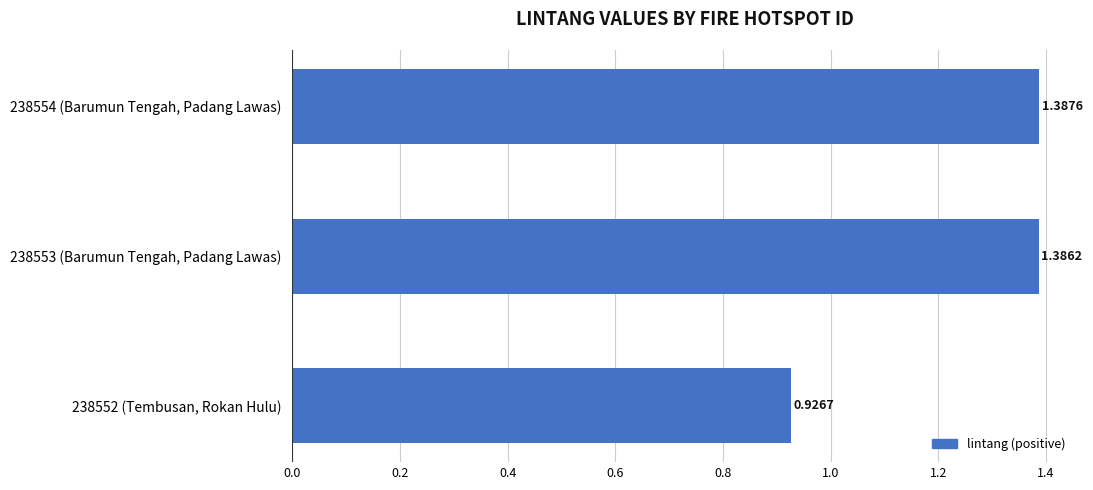

List the labels in order of value, largest first.

238554 (Barumun Tengah, Padang Lawas), 238553 (Barumun Tengah, Padang Lawas), 238552 (Tembusan, Rokan Hulu)